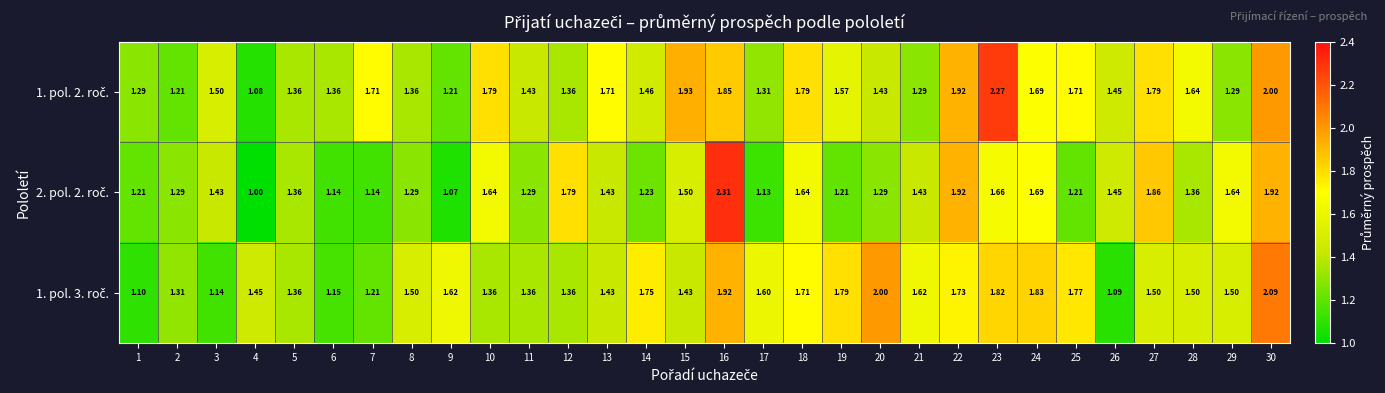

How many data points does each series have?

30